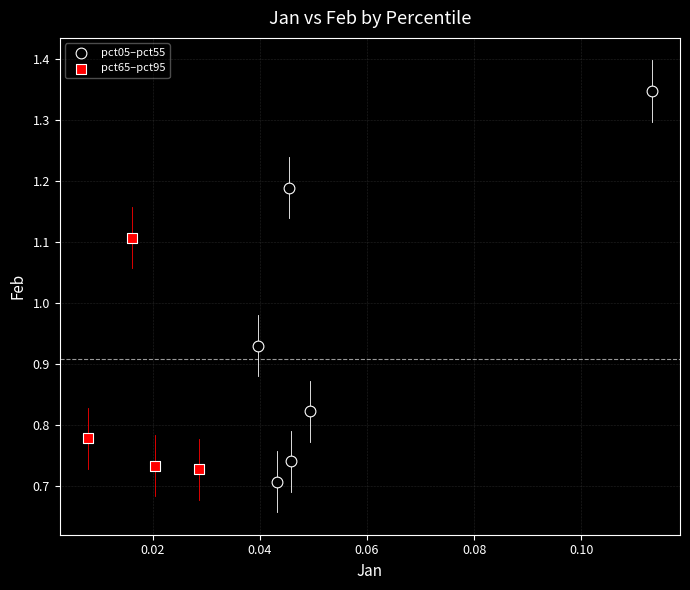

Which series has the largest Y range (max minus min)?

pct05–pct55